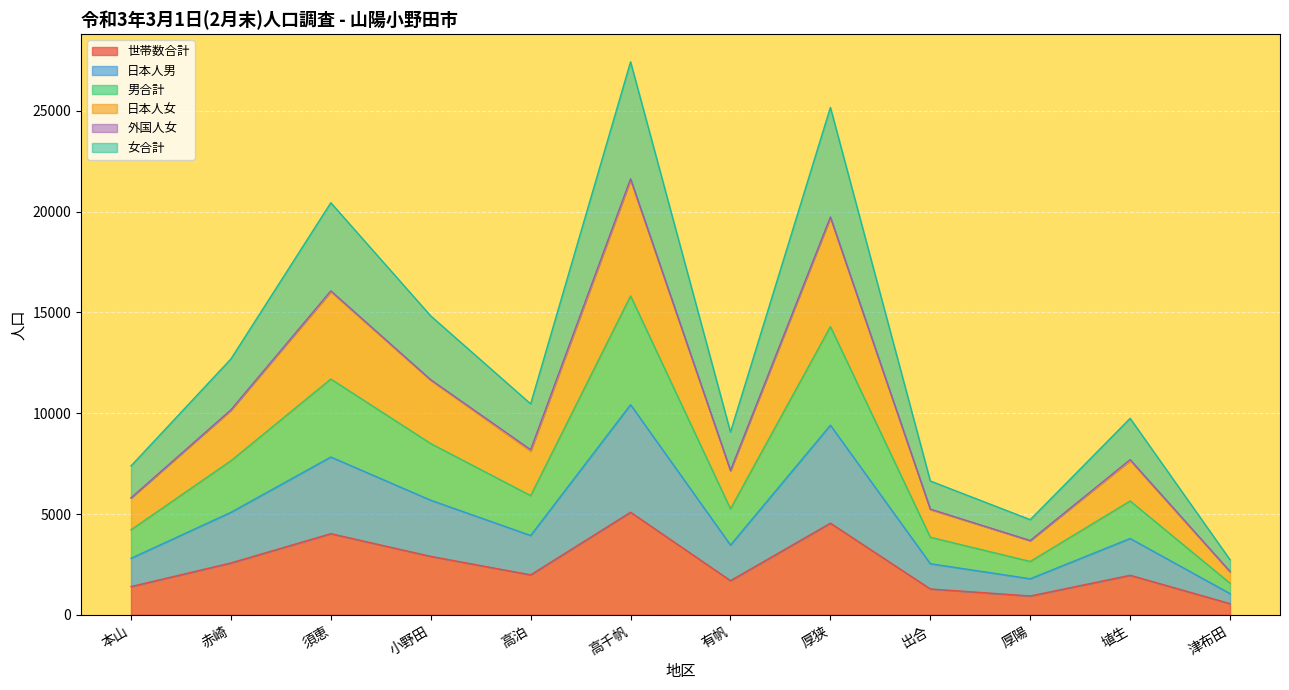

The value of 世帯数合計 at 本山 is 2327. True or false?

False